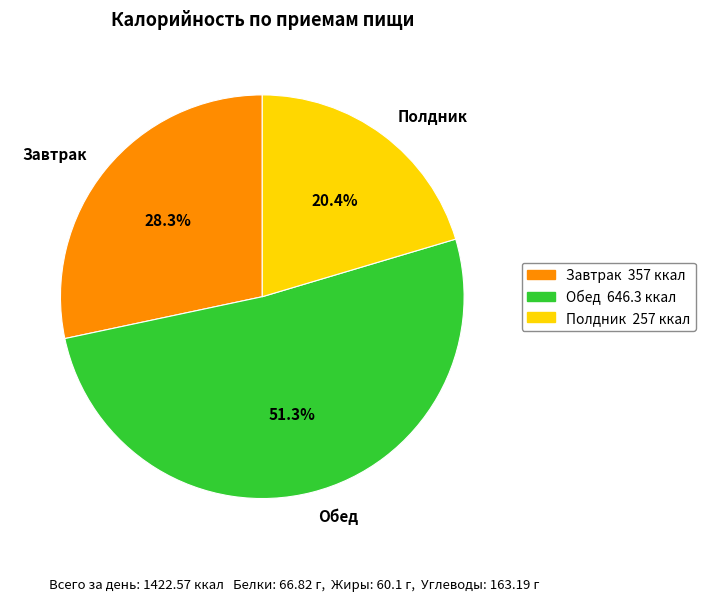

Count the number of slices in the pie.

3